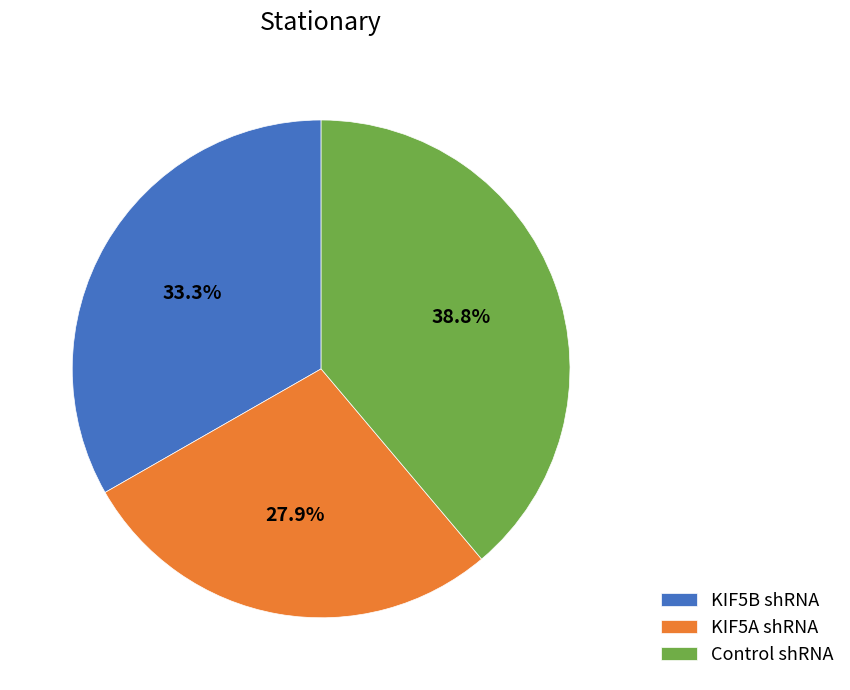

Count the number of slices in the pie.

3